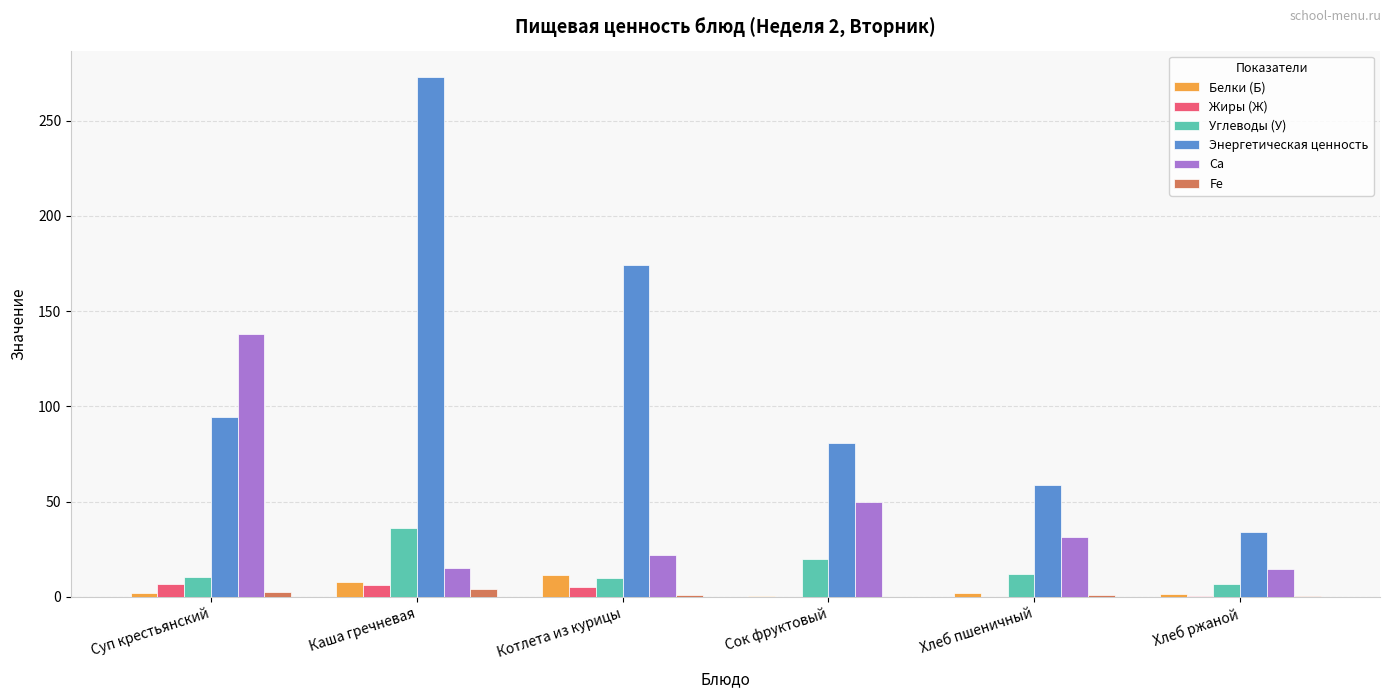

The value of Ca at Котлета из курицы is 32.8. True or false?

False